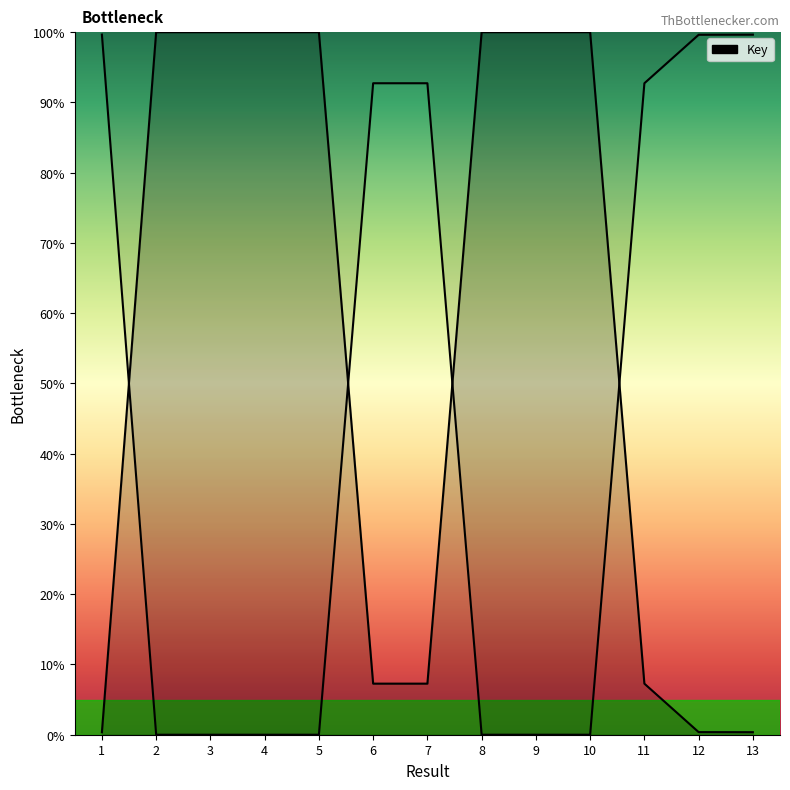

Read the value at 9.

100.0